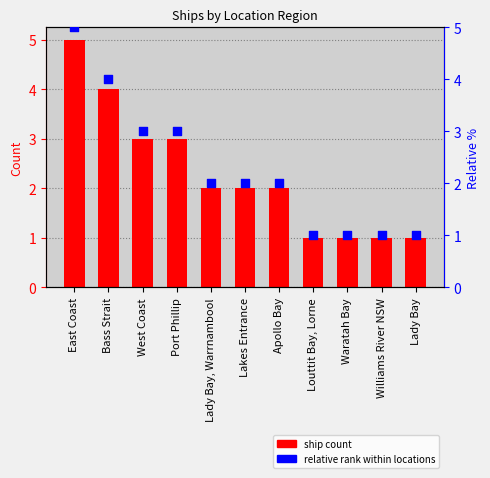

Is the value of ship count at Williams River NSW greater than the value of relative rank at Lady Bay, Warrnambool?

No